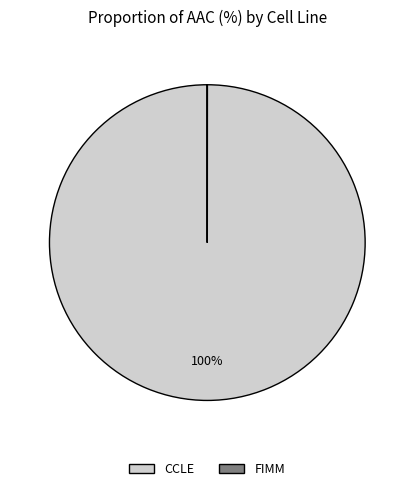

Which slice represents more than half of the pie?

CCLE